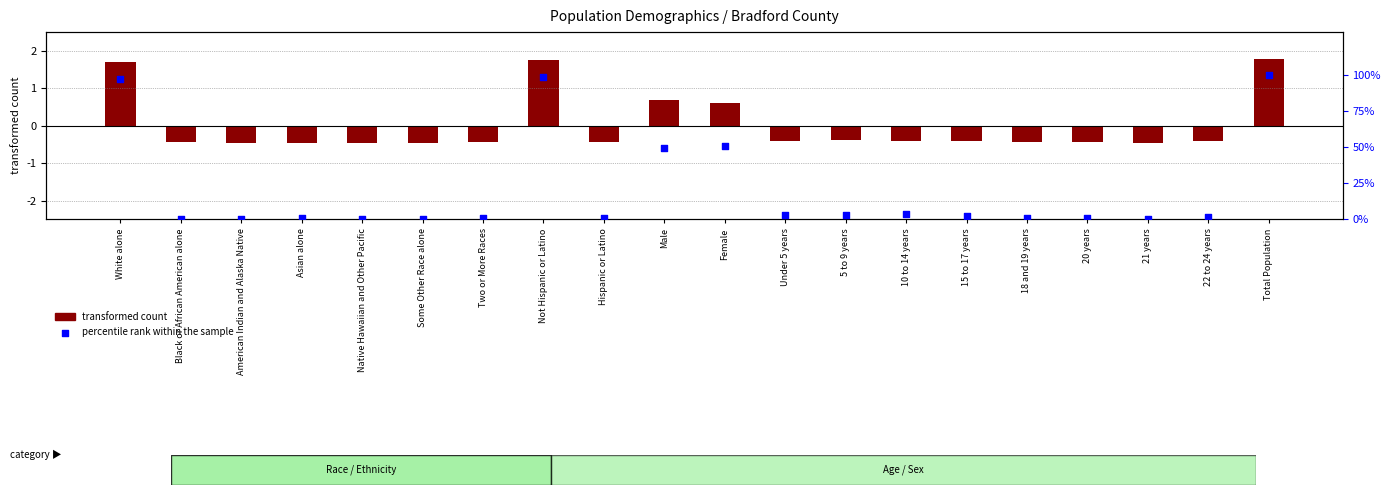

Which series reaches the minimum Y coordinate?

transformed count